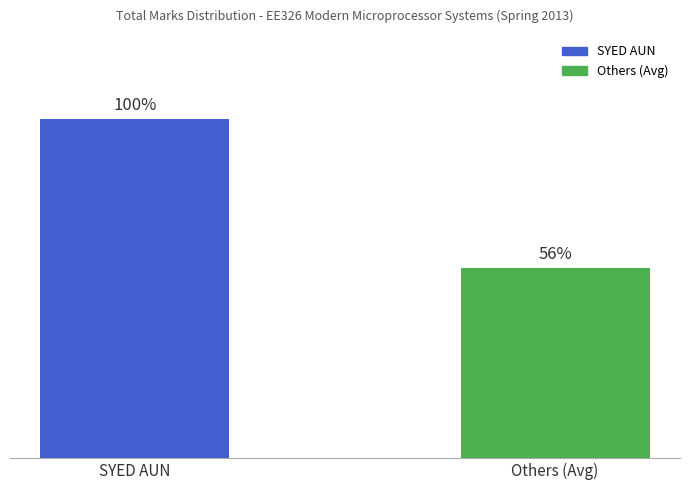

Which has a higher value, Others (Avg) or SYED AUN?

SYED AUN